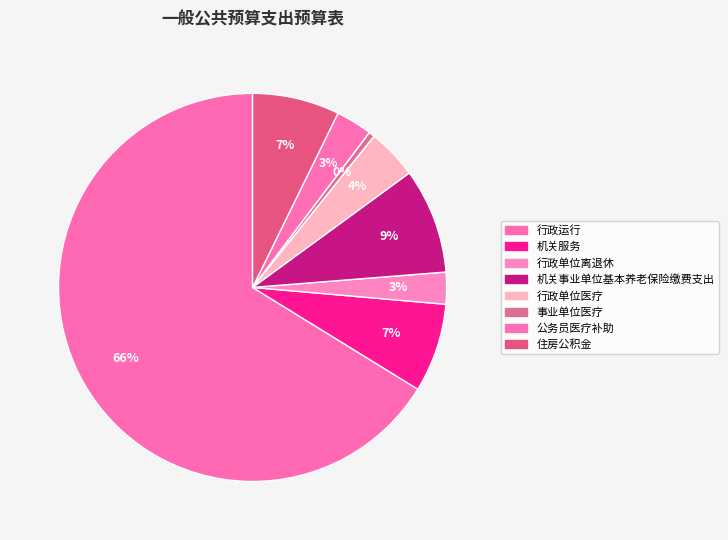

To the nearest percent, what is the difference between the 公务员医疗补助 and 机关事业单位基本养老保险缴费支出 slice percentages?

6%